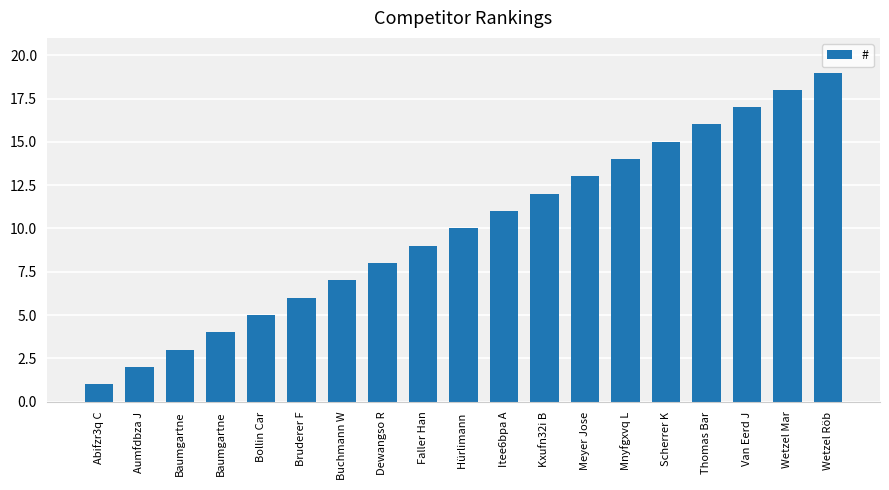

How many bars are there in total?

19